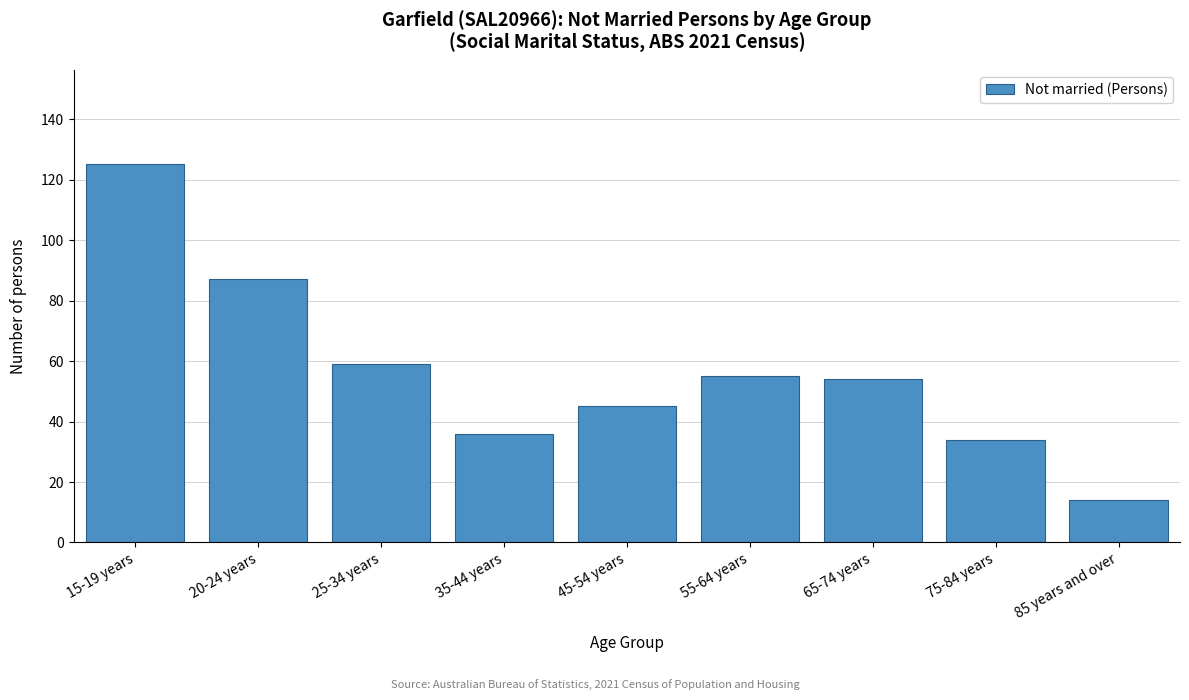

Reading right to left, transcribe all the data shown in this chart.

85 years and over=14	75-84 years=34	65-74 years=54	55-64 years=55	45-54 years=45	35-44 years=36	25-34 years=59	20-24 years=87	15-19 years=125